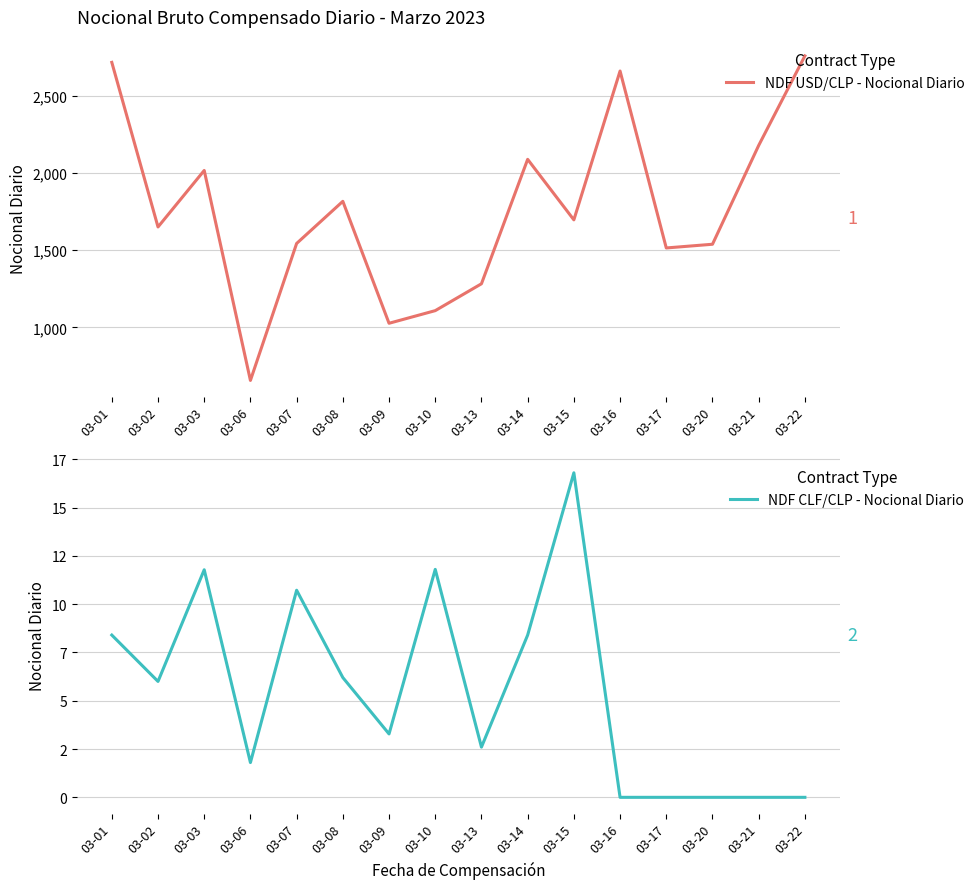

The value of NDF CLF/CLP - Nocional Diario at 03-08 is 6.2. True or false?

True